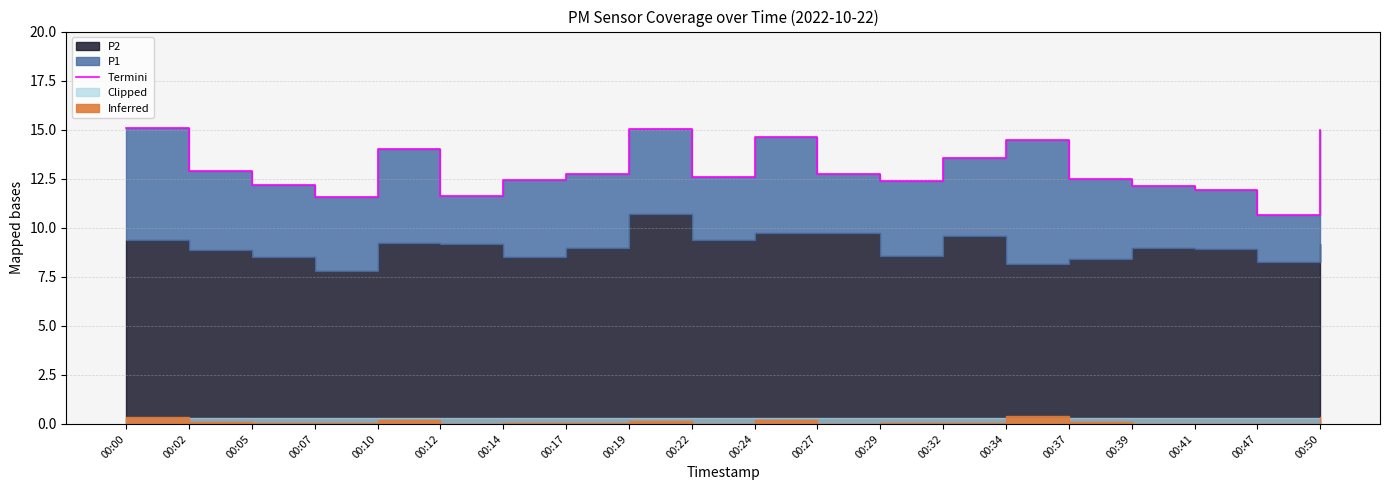

At which label is the value closest to 12?

00:41